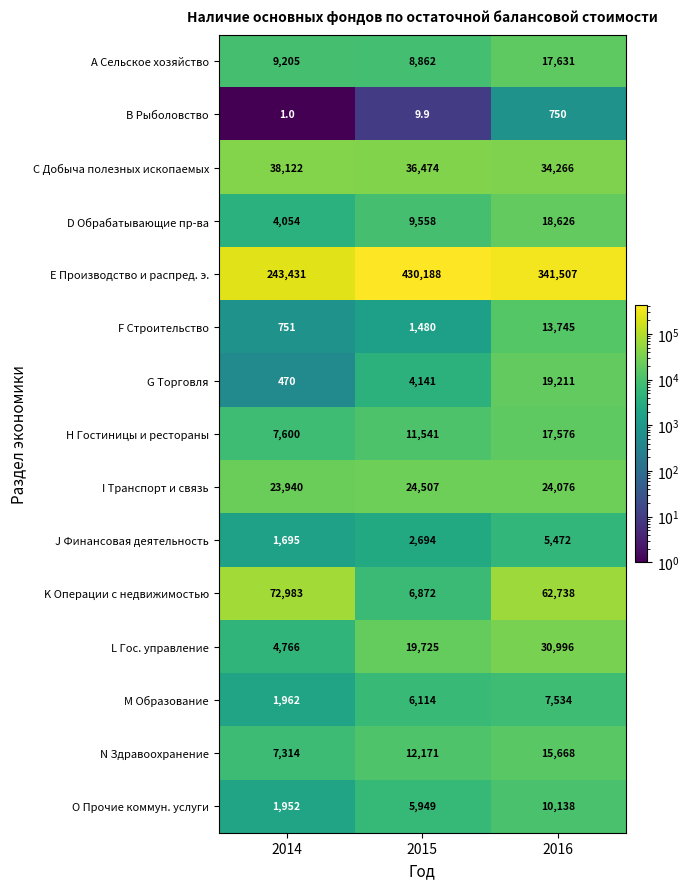

The N Здравоохранение series shows 15668.0 at 2016. True or false?

True